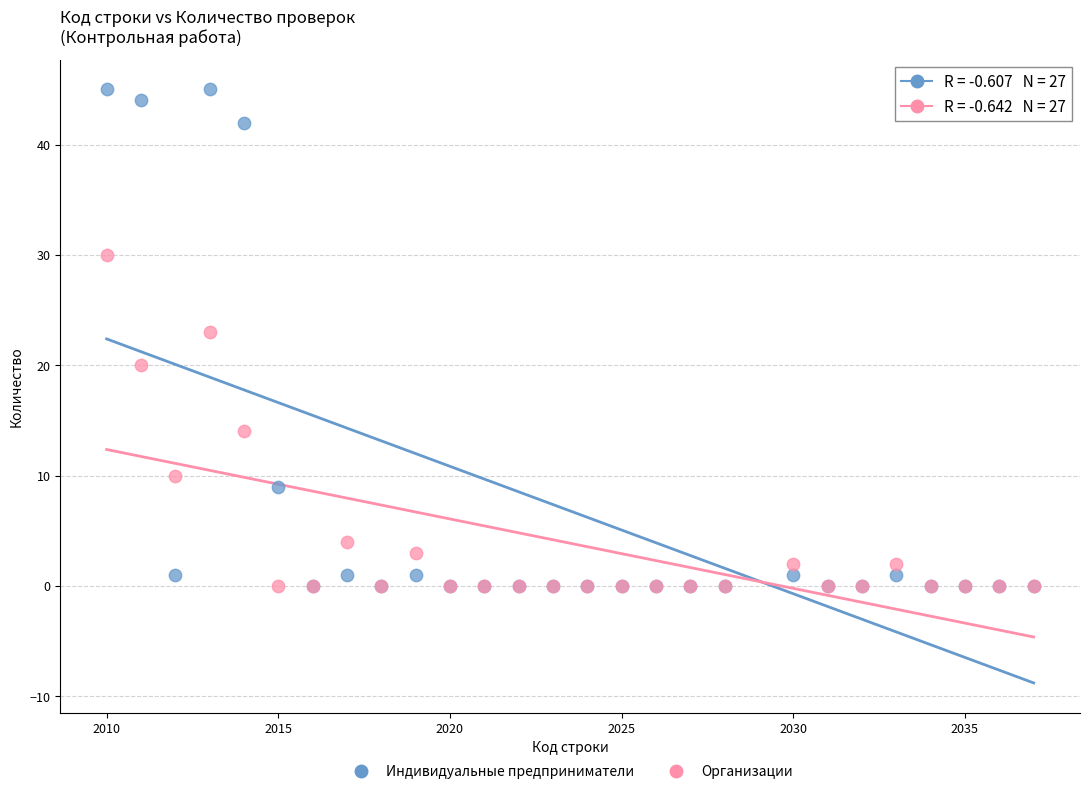

What are all the series names shown in the legend?

Индивидуальные предприниматели, Организации